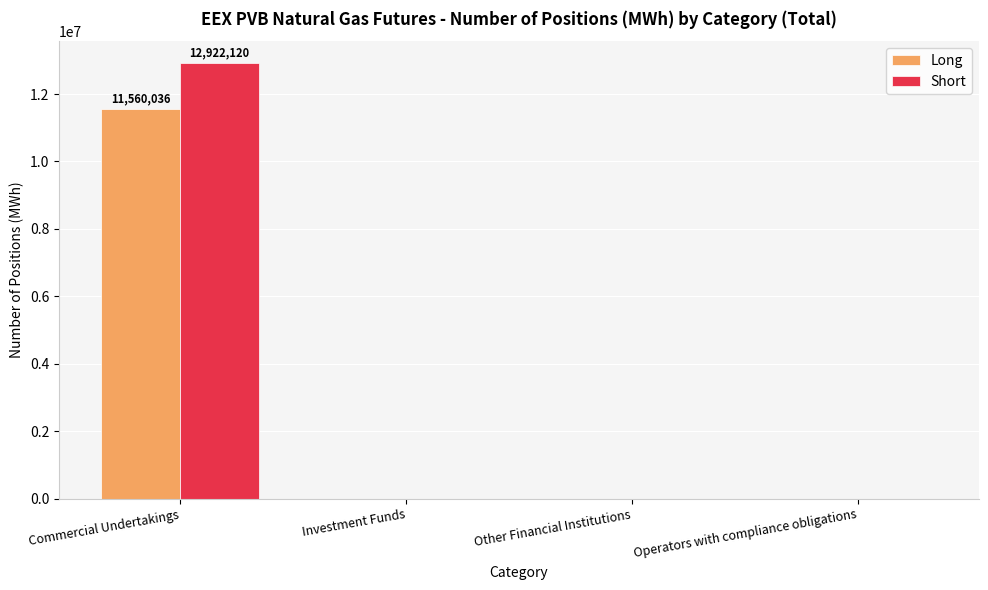

What value does the Long series have at Commercial Undertakings?

11560036